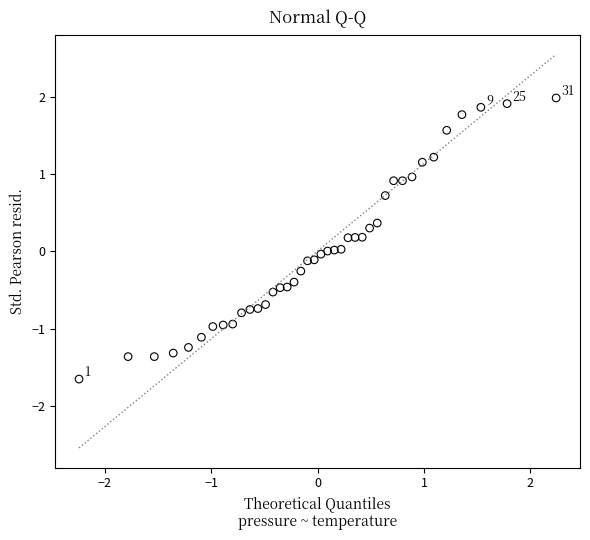

What is the range of X values (max minus min)?

4.5